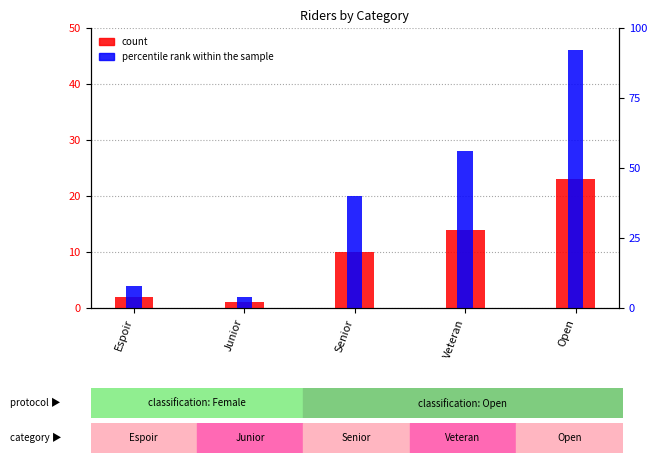

How many series are shown in this chart?

2